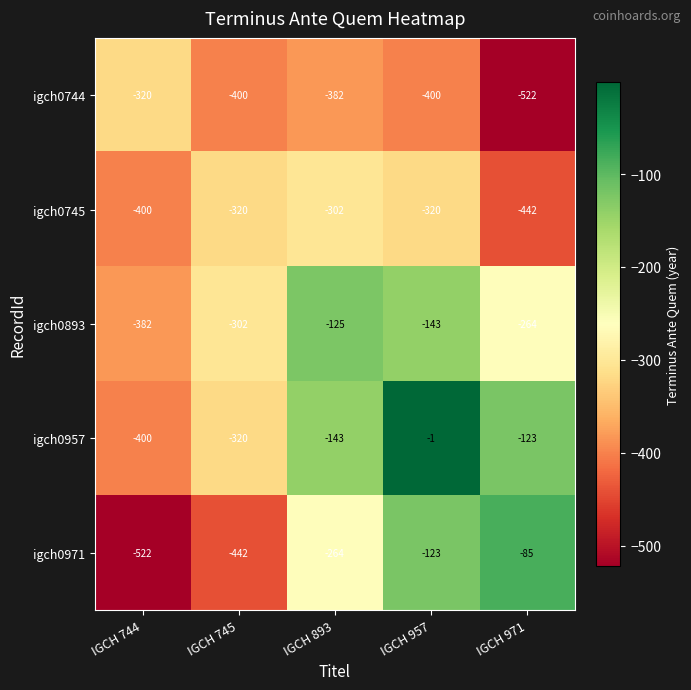

What is the difference between the maximum and minimum values in the igch0744 series?

202